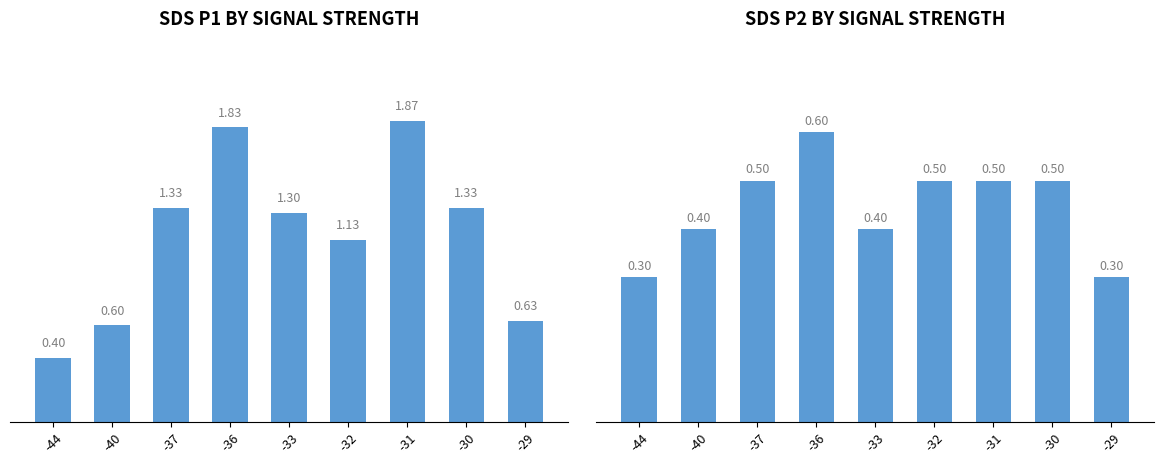

What are all the series names shown in the legend?

SDS_P1, SDS_P2